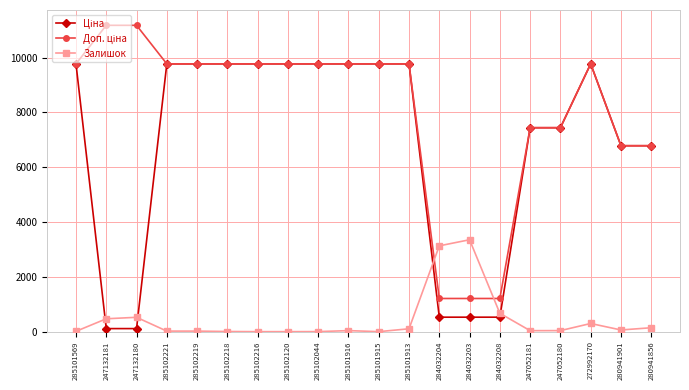

What is the maximum value shown in the chart?

11182.0